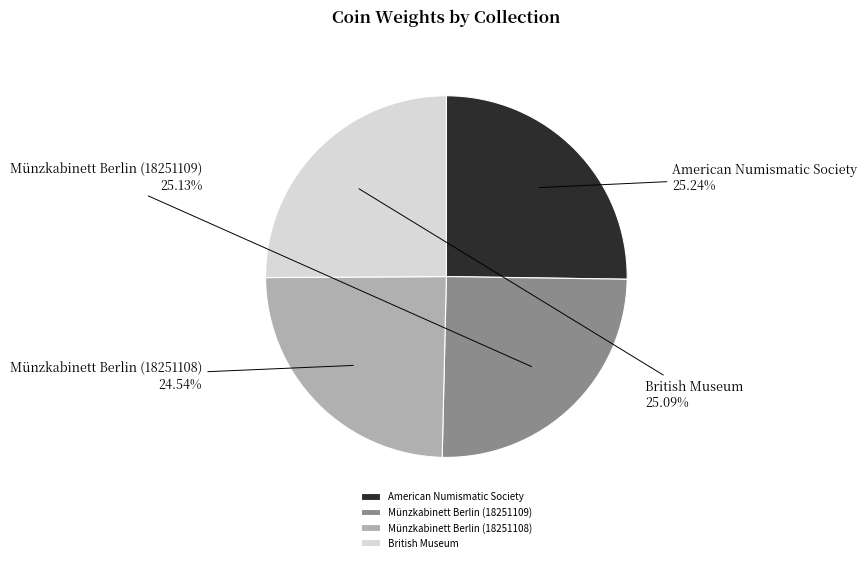

The American Numismatic Society slice represents 25% of the pie. True or false?

True